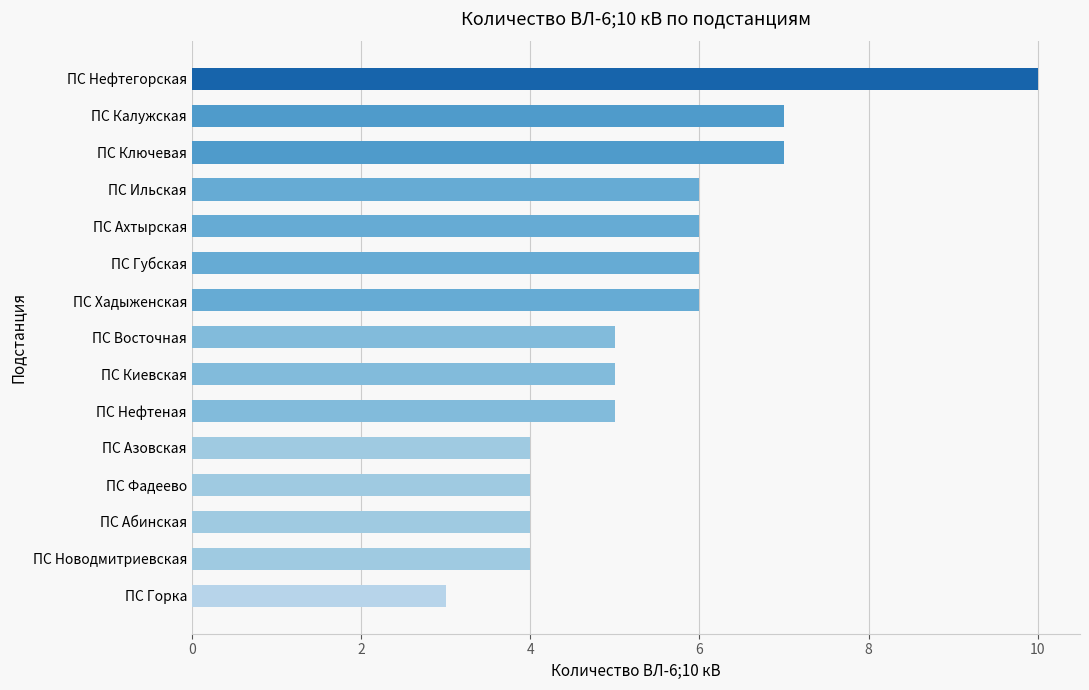

How many values are between 4 and 6?

11